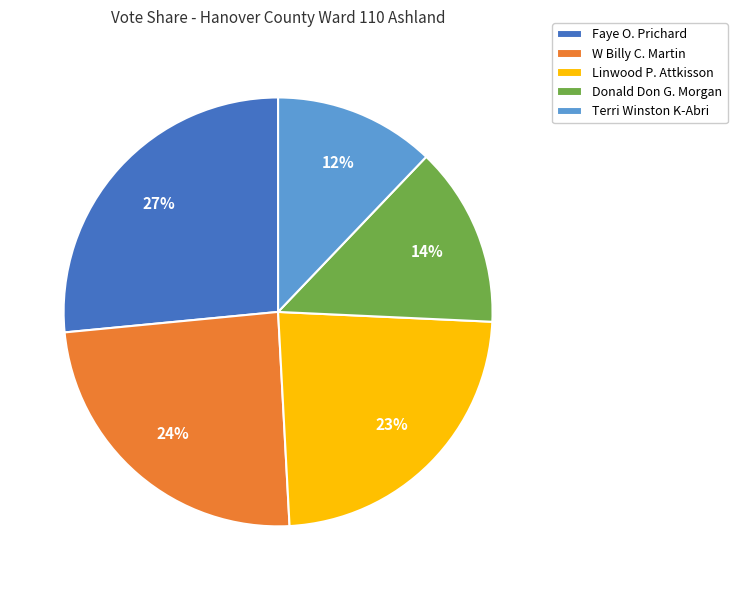

Between Donald Don G. Morgan and Faye O. Prichard, which is larger?

Faye O. Prichard